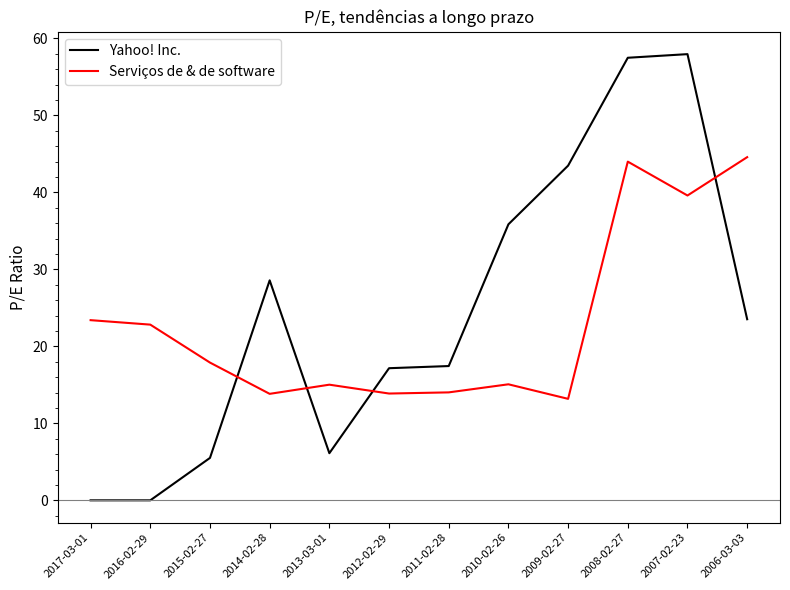

What is the difference between the highest and lowest values at 2008-02-27?

13.5